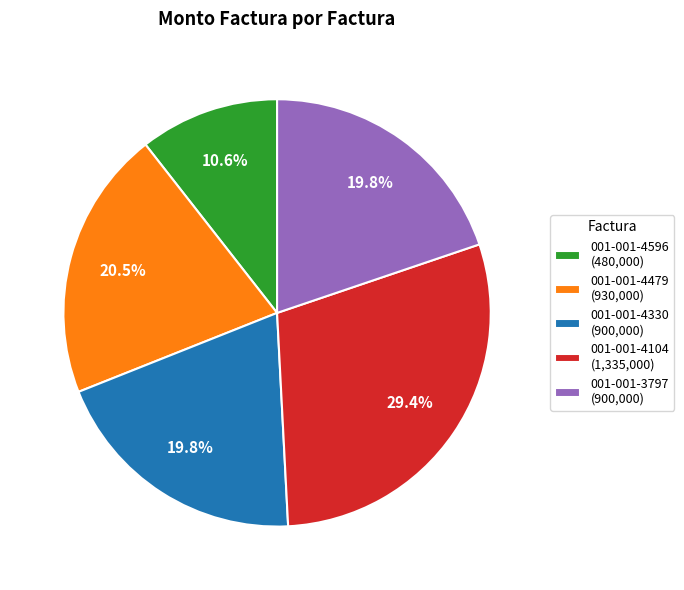

Count the number of slices in the pie.

5